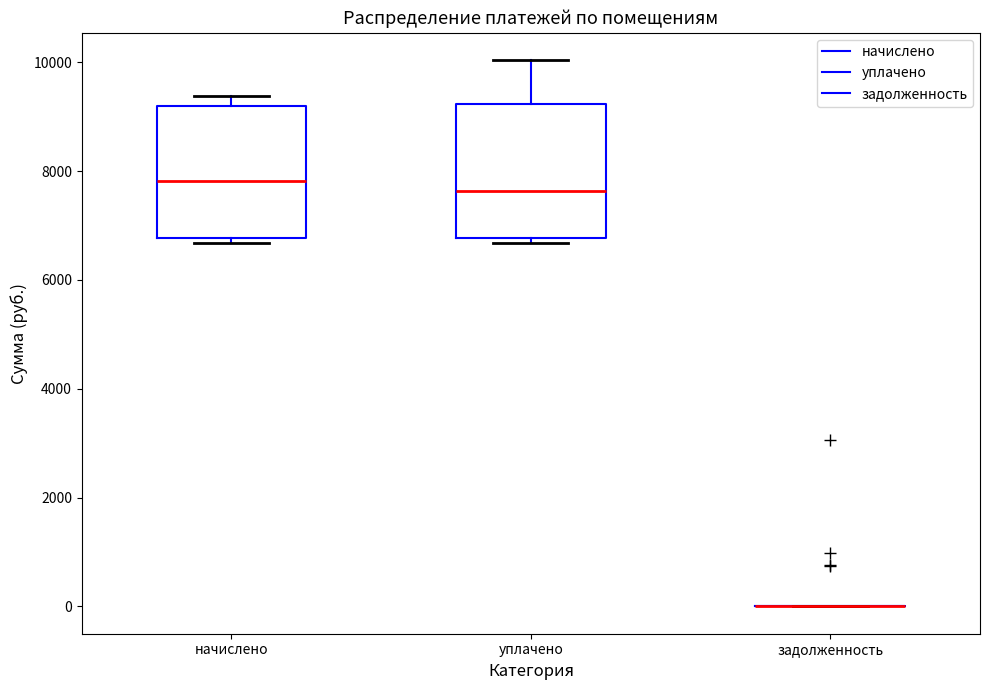

Reading left to right, transcribe this box plot: for each box, give where its median line is, the range the box spans, and where its two whiskers end, as read against the y-axis. The values are not printed on the chart, so give them approximately, as read against the axis.

начислено: median 7800, box 6800 to 9200, whiskers 6600 to 9400
уплачено: median 7600, box 6800 to 9200, whiskers 6600 to 10000
задолженность: box collapsed to a line at 0, whiskers 0 to 0